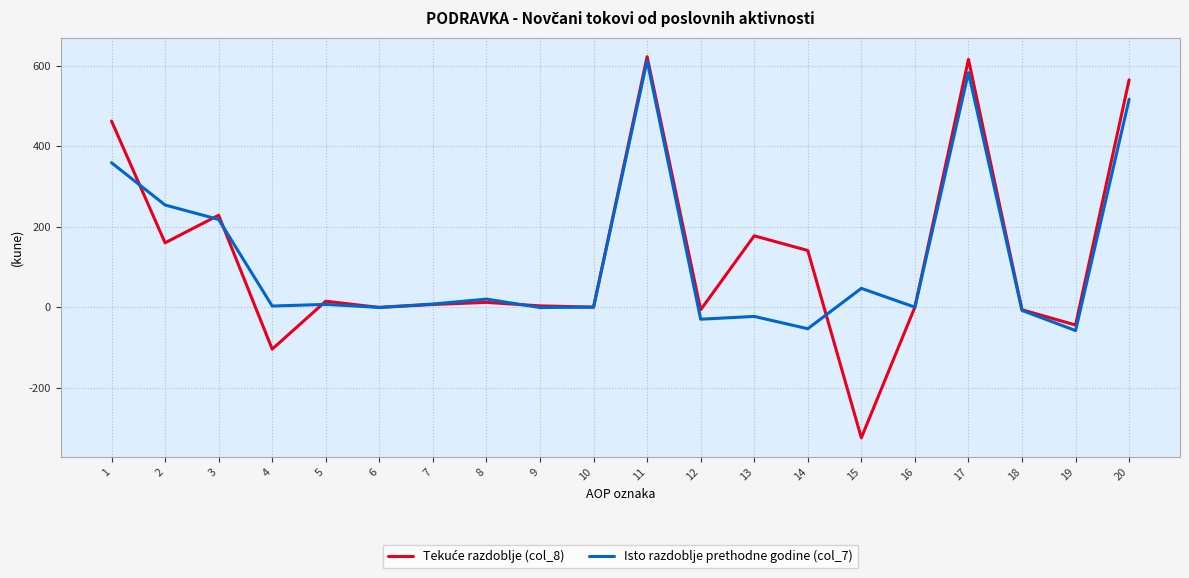

Does the chart display data point markers on the line(s)?

No